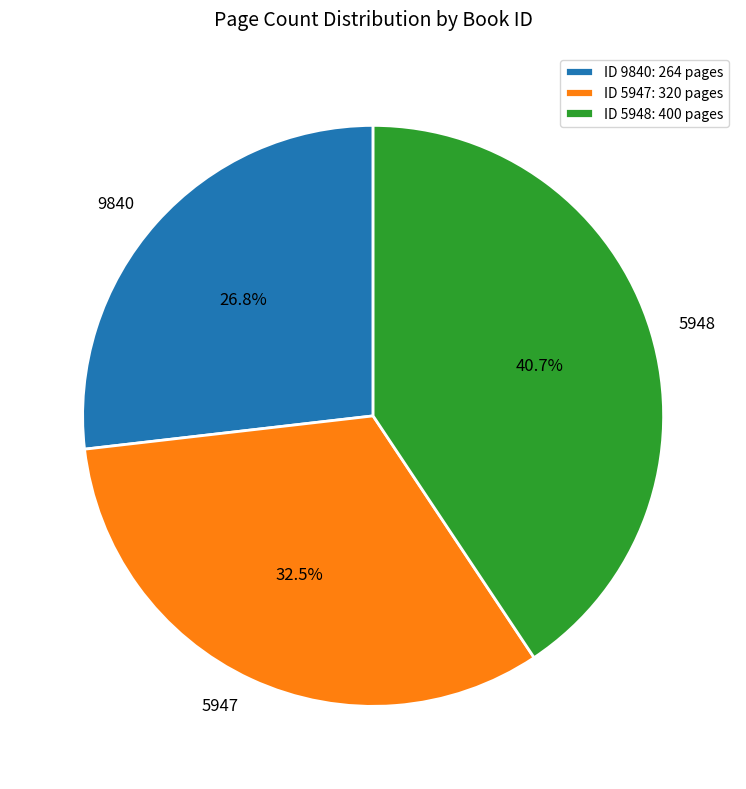

Which category has the biggest portion of the pie?

5948